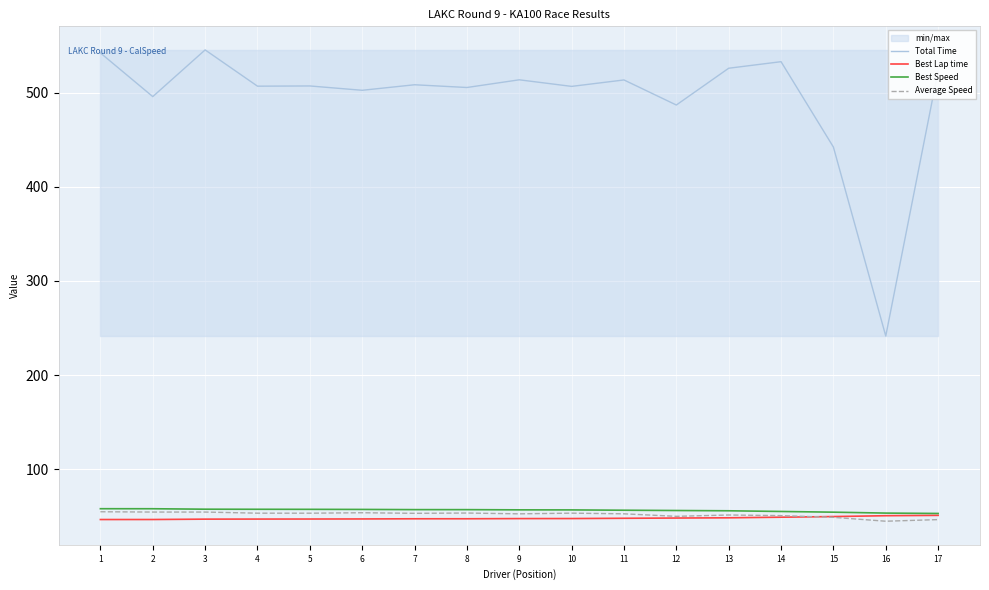

What is the value of the Total Time point at the 4th from the left?

506.7